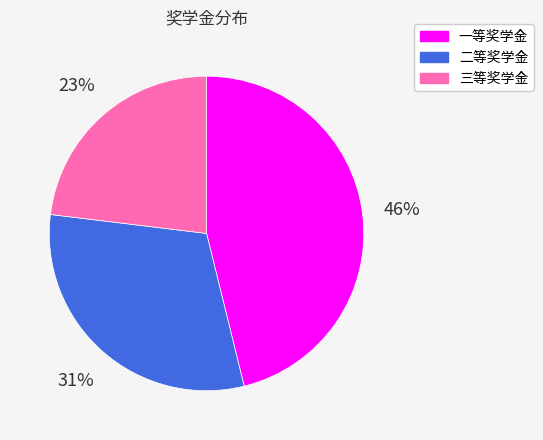

Which slice is the largest?

一等奖学金